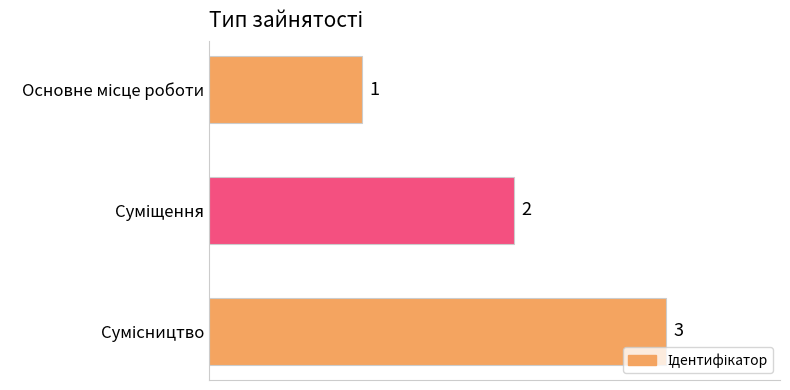

What is the value of the 1st bar from the top?

1